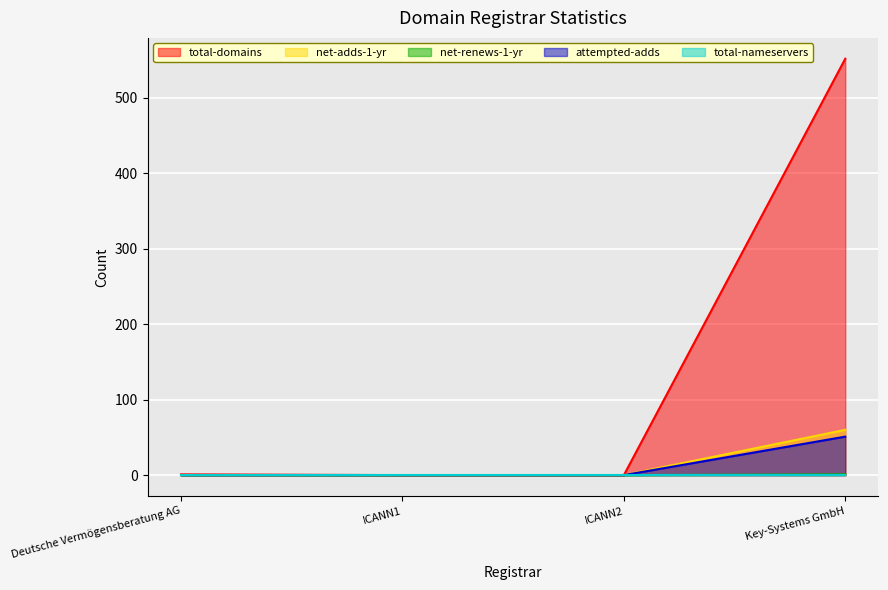

Which series has the largest range (max minus min)?

total-domains